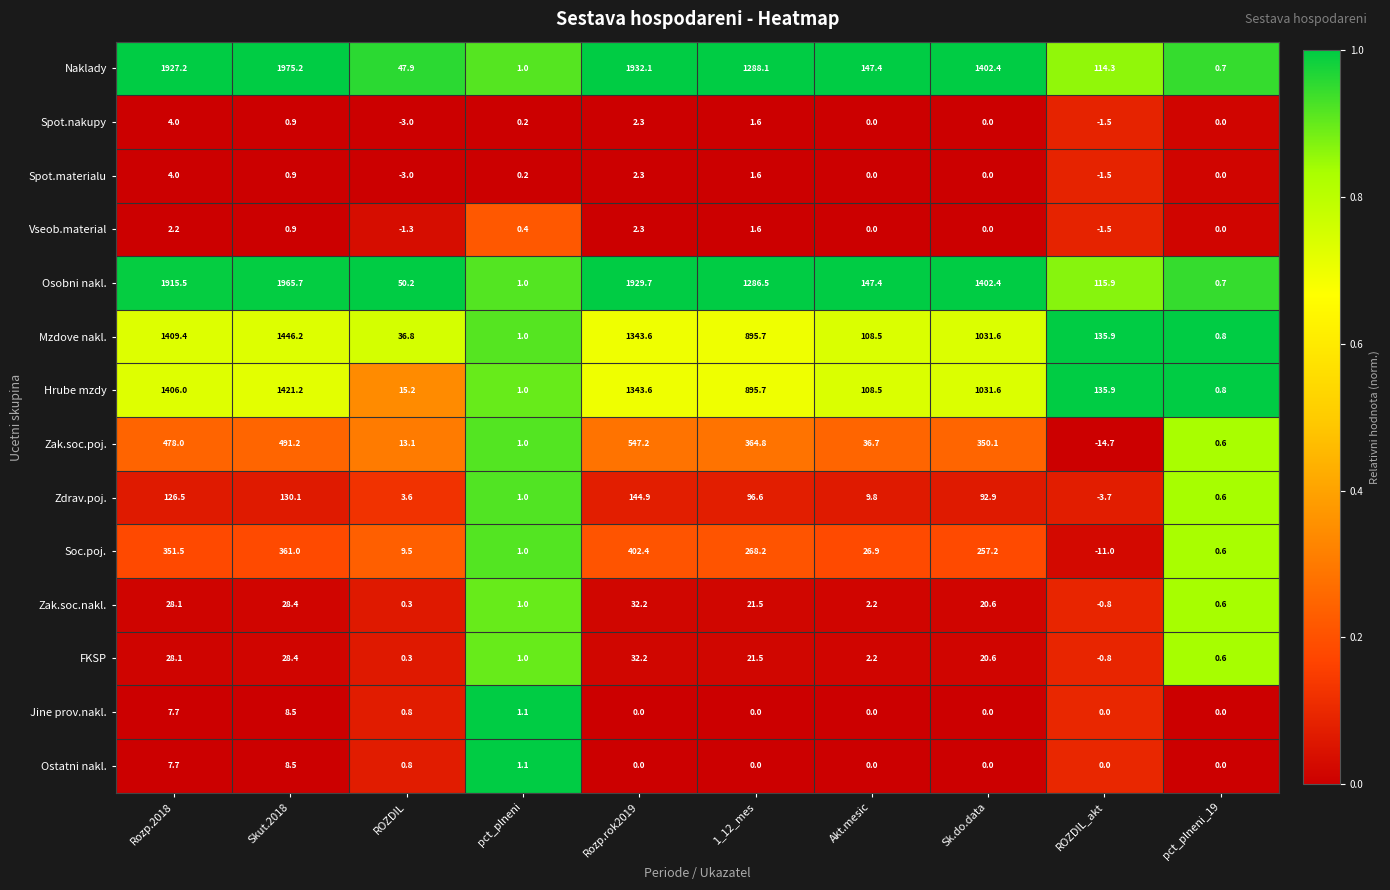

The Osobni nakl. series shows 973.3 at Skut.2018. True or false?

False